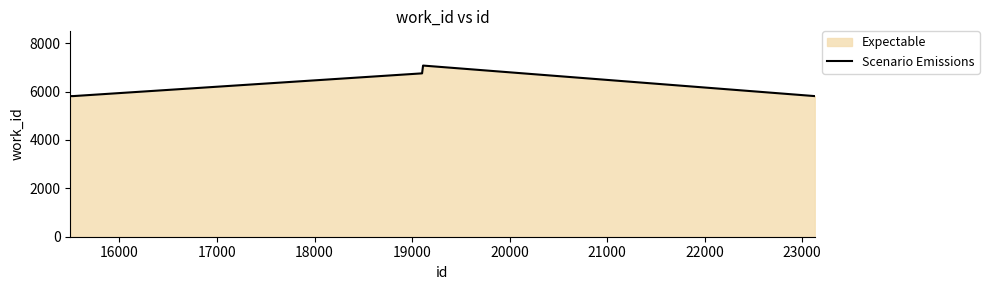

True or false: the data has more than 0 interior local peaks.

True